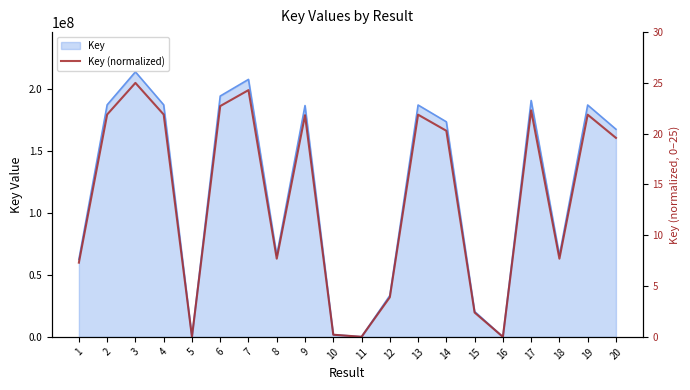

How many points are higher than both their immediate neighbors (excluding endpoints)?

6